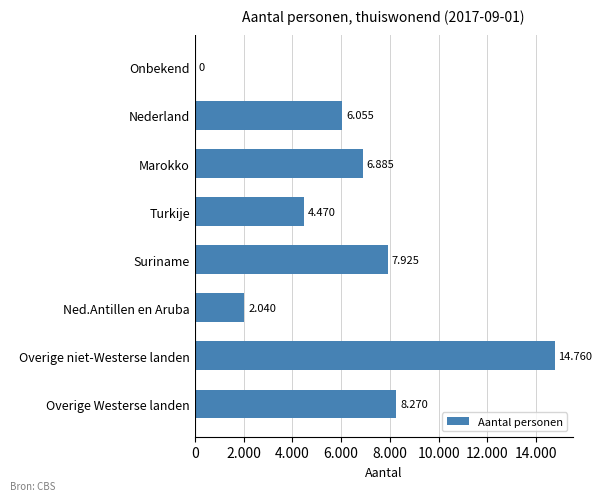

Are the bars horizontal?

Yes